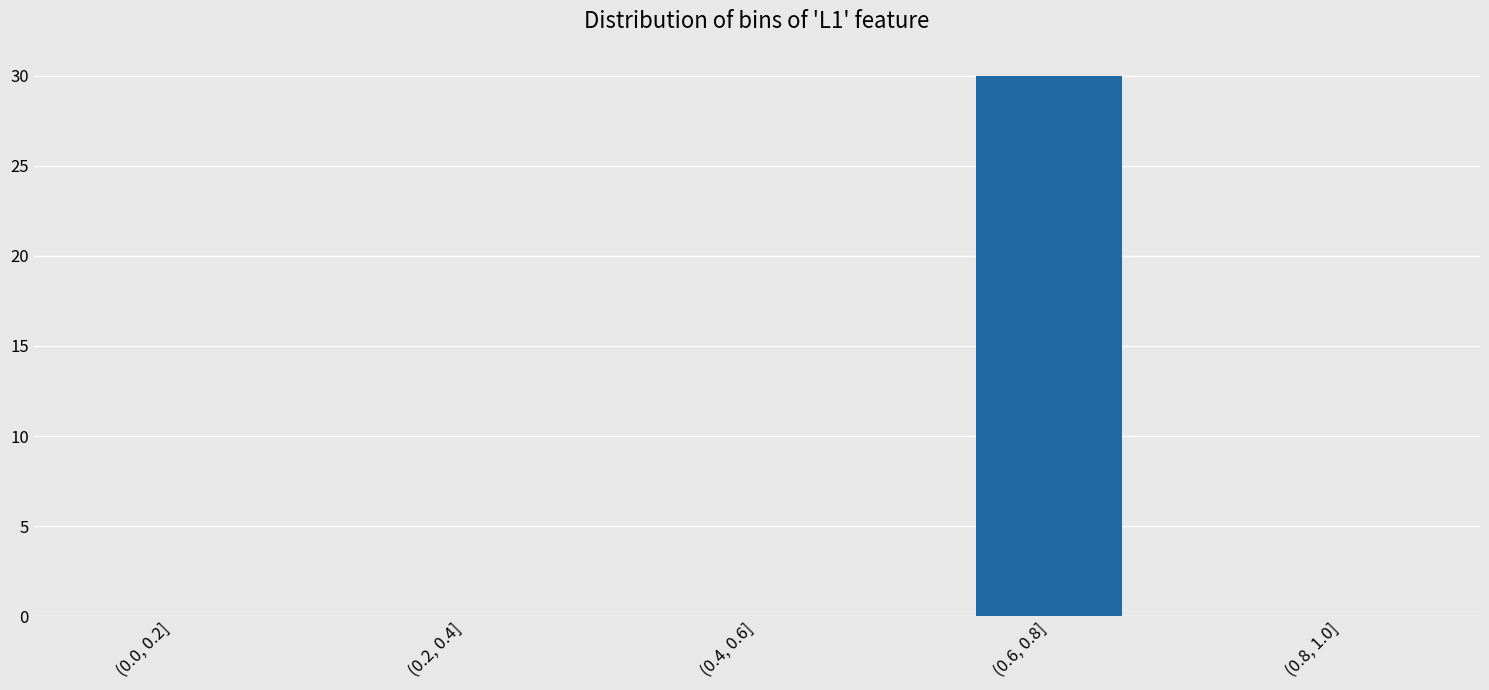

Reading right to left, transcribe all the data shown in this chart.

(0.8, 1.0]=0	(0.6, 0.8]=30	(0.4, 0.6]=0	(0.2, 0.4]=0	(0.0, 0.2]=0